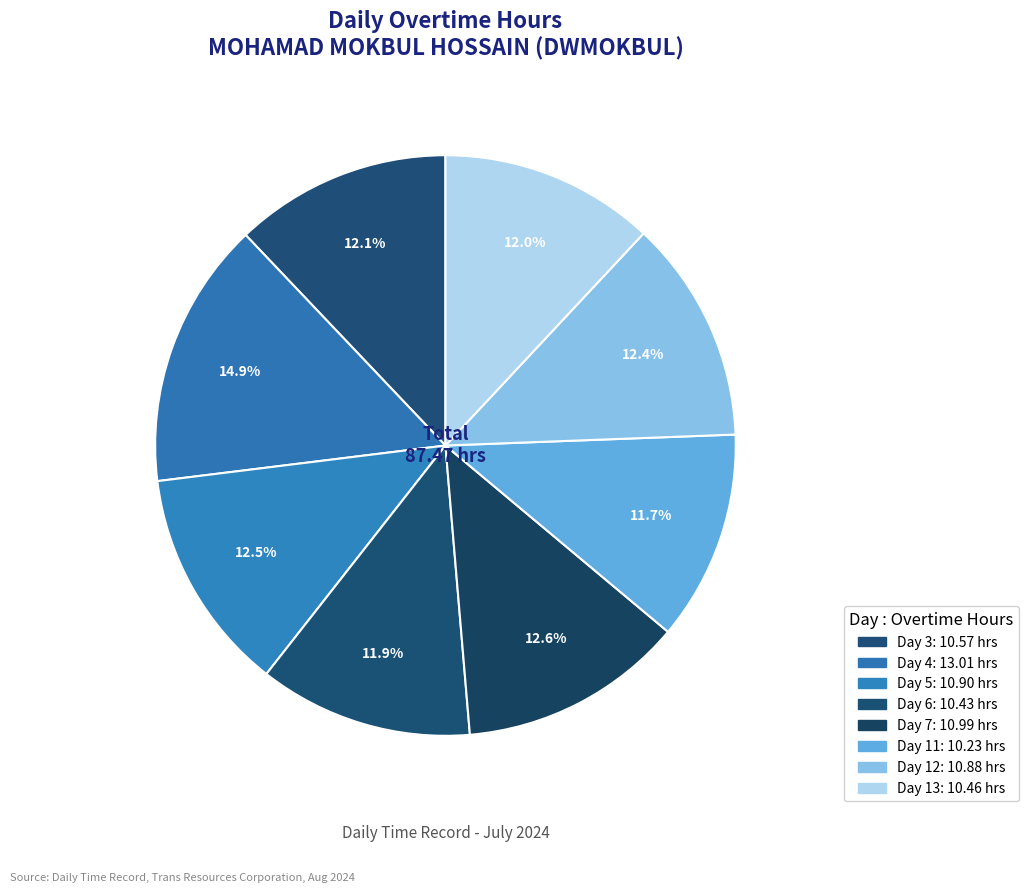

To the nearest percent, what portion does Day 3 represent?

12%